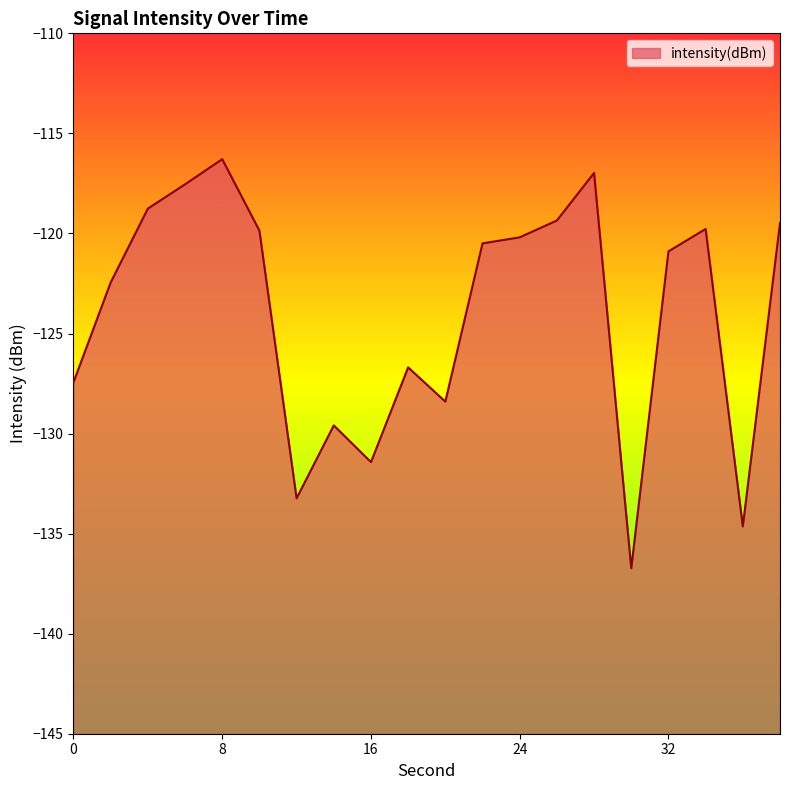

How many points are lower than both their immediate neighbors (excluding endpoints)?

5